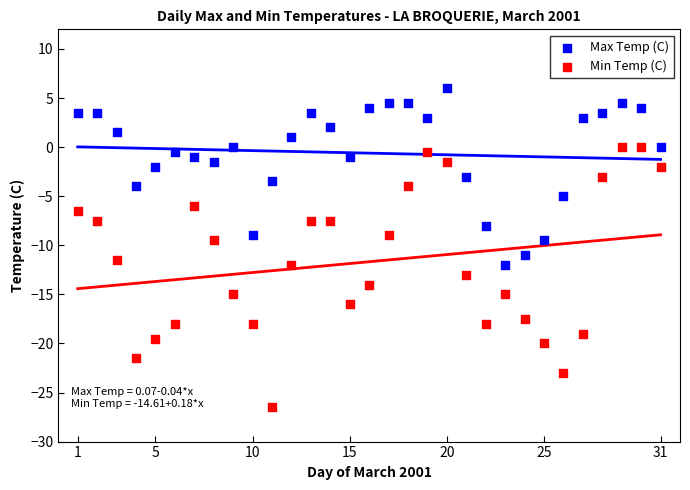

Which series reaches the maximum Y coordinate?

Max Temp (C)